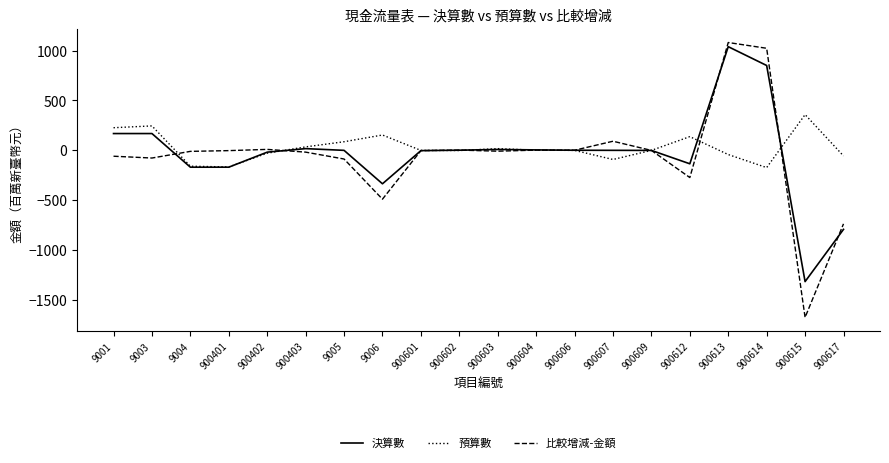

Where is 比較增減-金額 nearest to the value -296?

900612